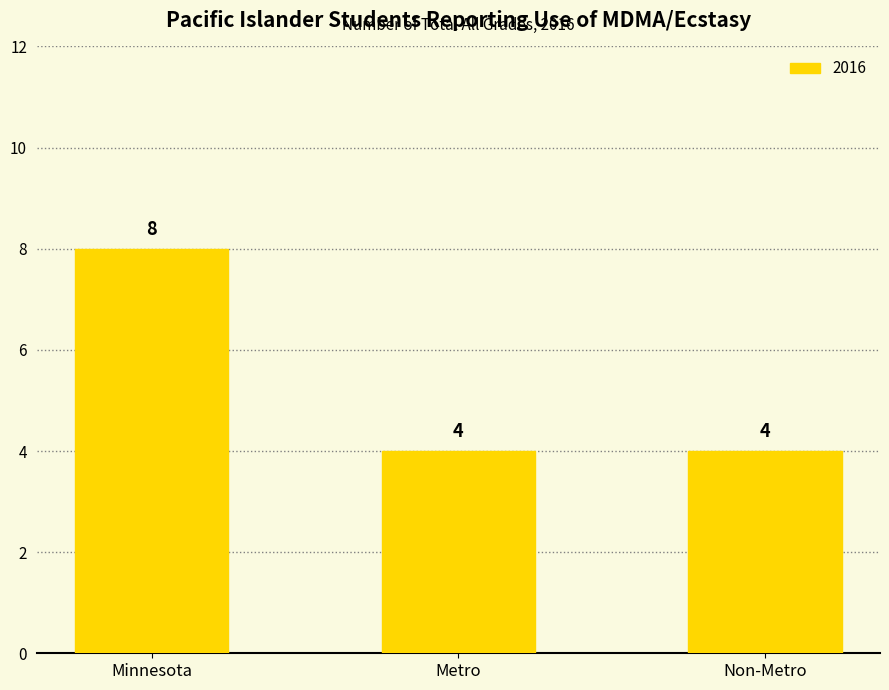

What is the change in value from Minnesota to Non-Metro?

-4